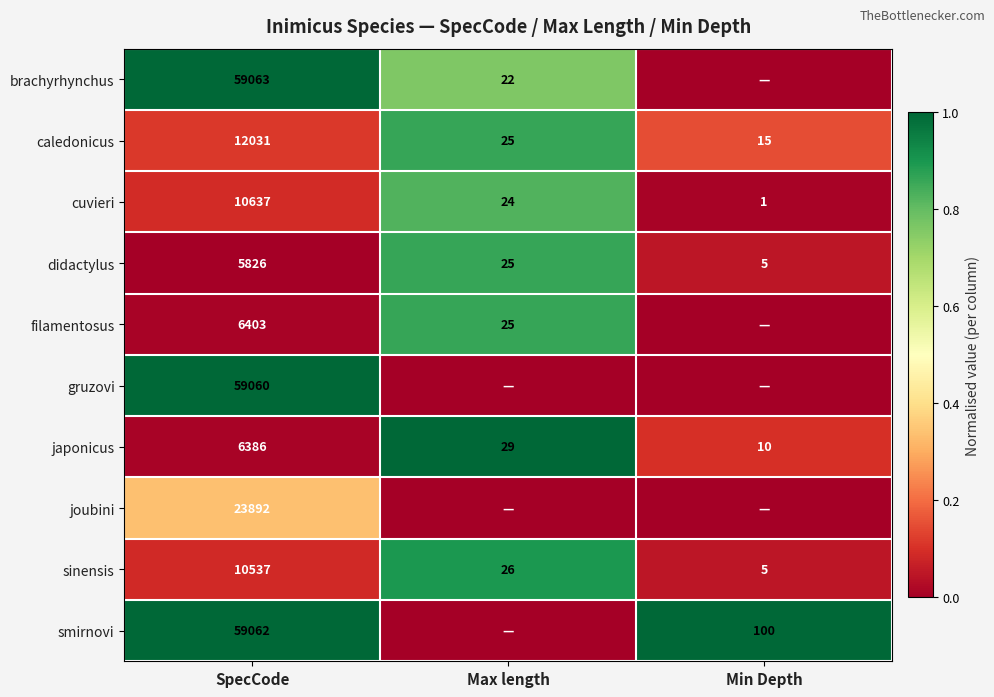

The value of cuvieri at Max length is 1.4. True or false?

False